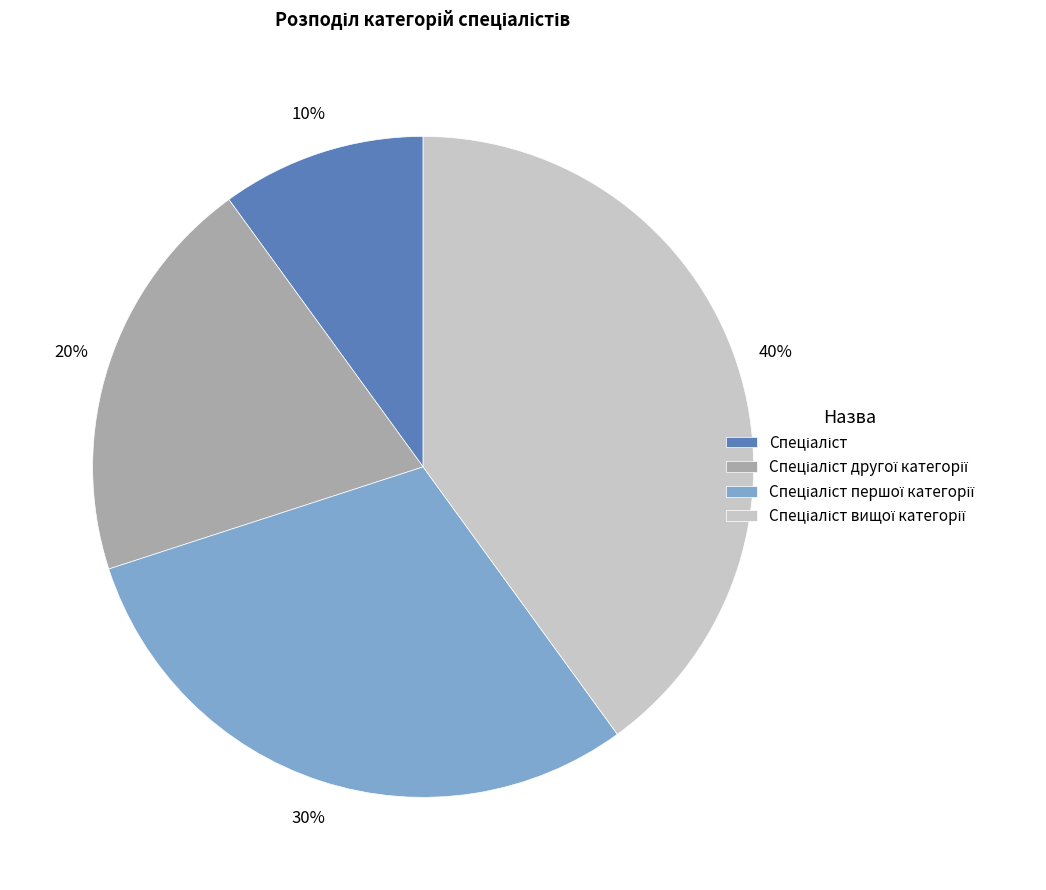

Is there a majority slice in this chart?

No